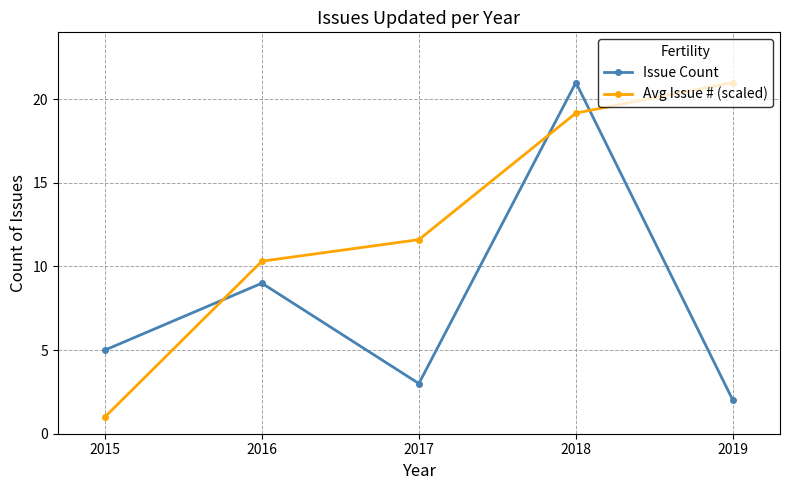

Where does the Avg Issue # (scaled) series first go above 11?

2017